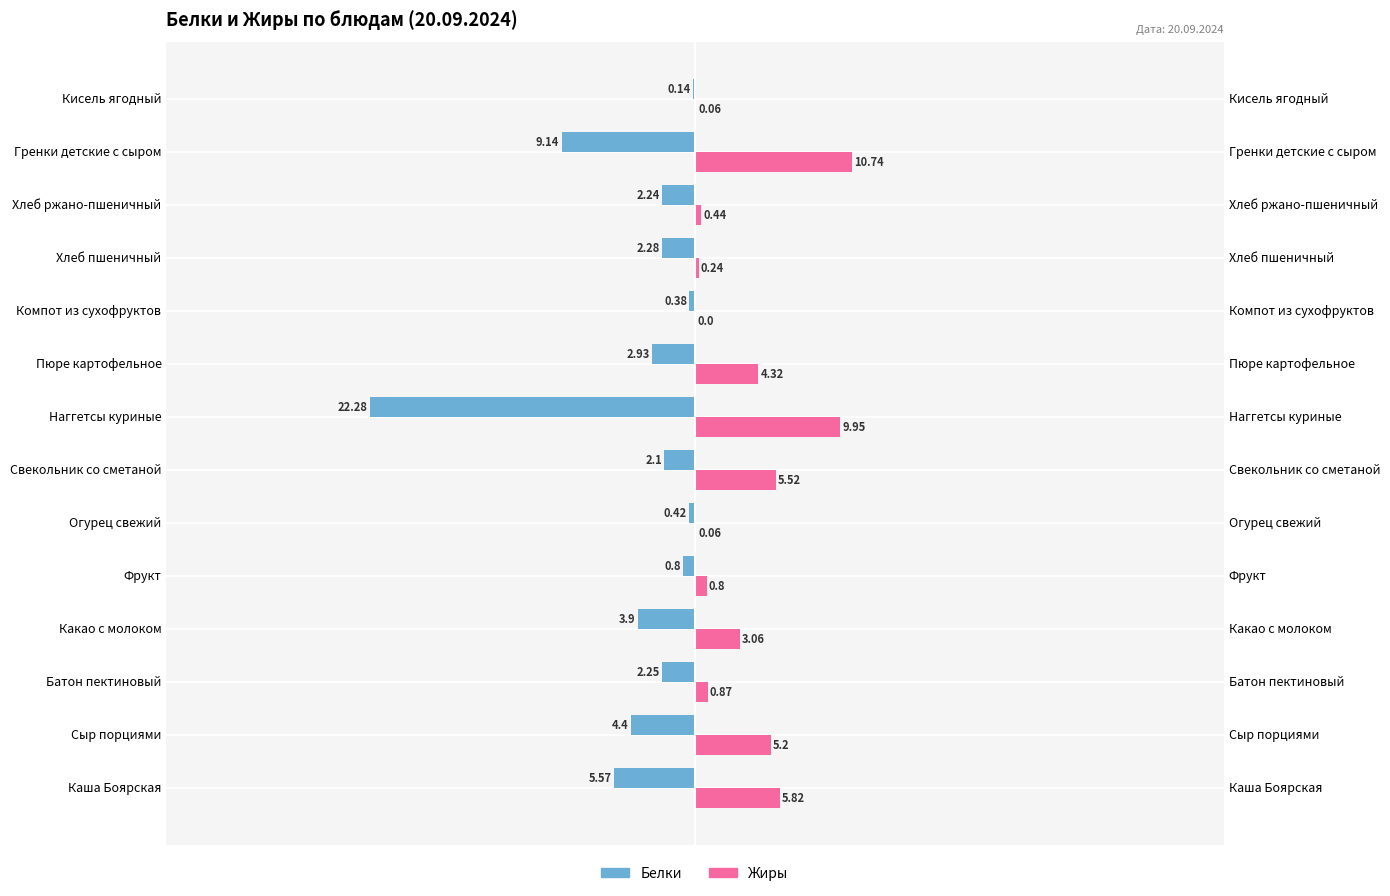

How many distinct data groups are displayed?

2